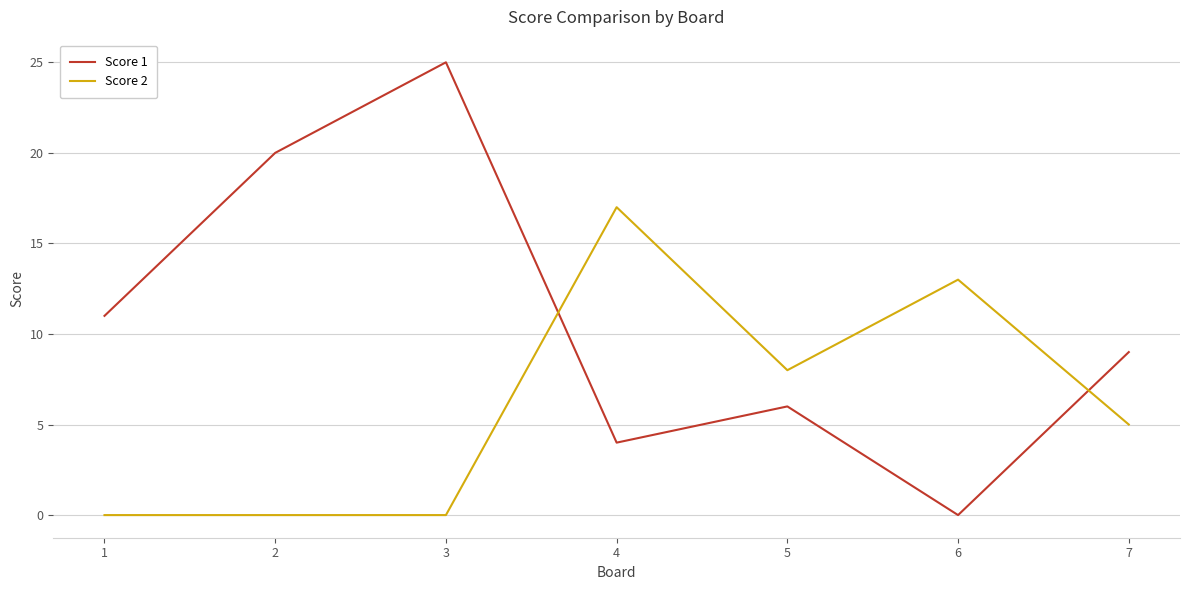

Which label corresponds to the largest value in the chart?

3